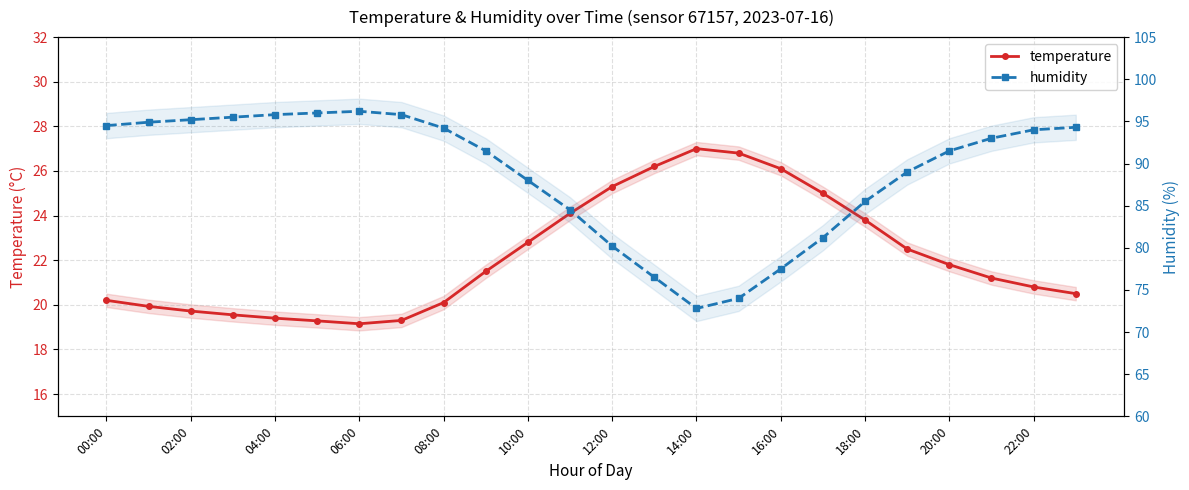

Which series has the largest total across all categories?

humidity